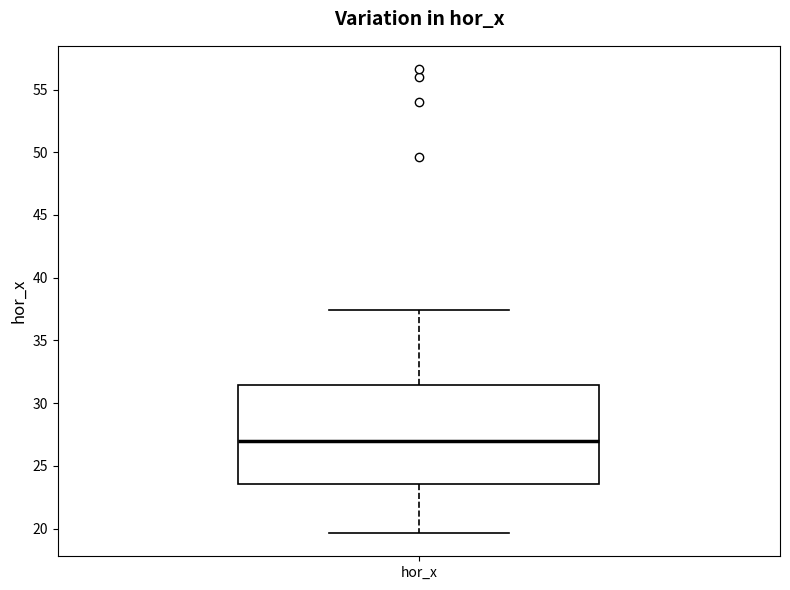

Where is the lower edge of the box for hor_x on the y-axis? The values are not printed on the chart, so give them approximately, as read against the axis.

23.5